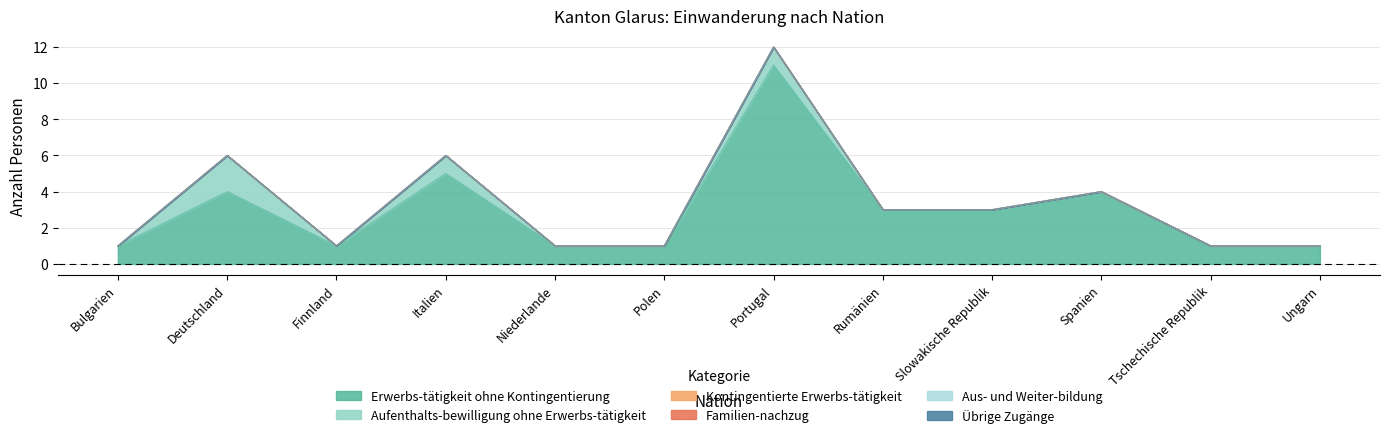

What is the total value across all series at Slowakische Republik?

3